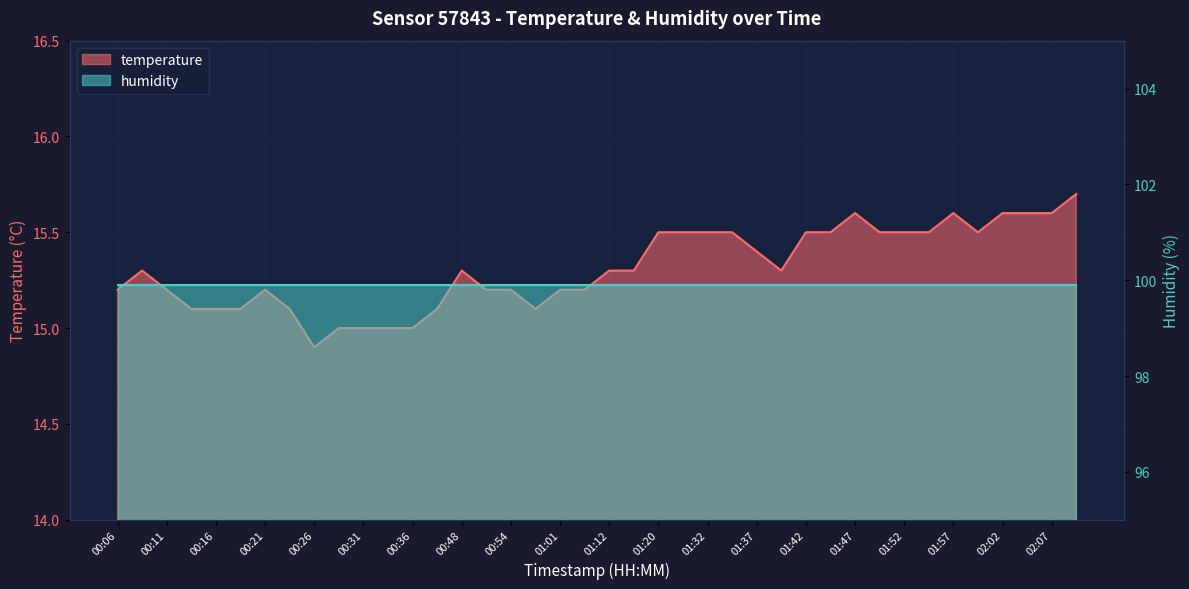

Does the chart display data point markers on the line(s)?

No